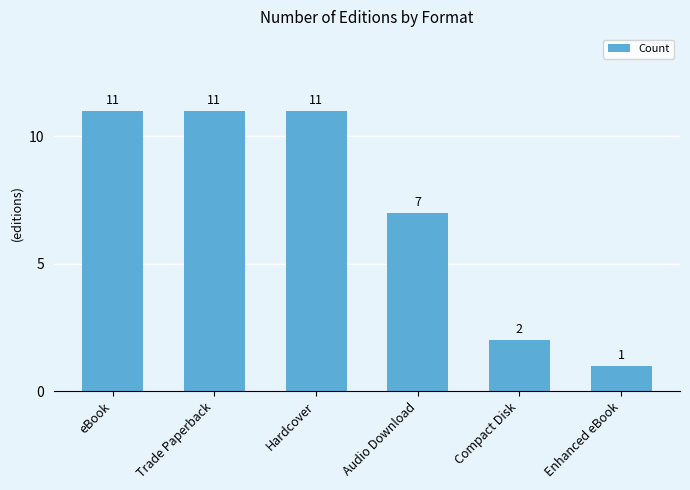

The chart shows a value of 11 at eBook. True or false?

True